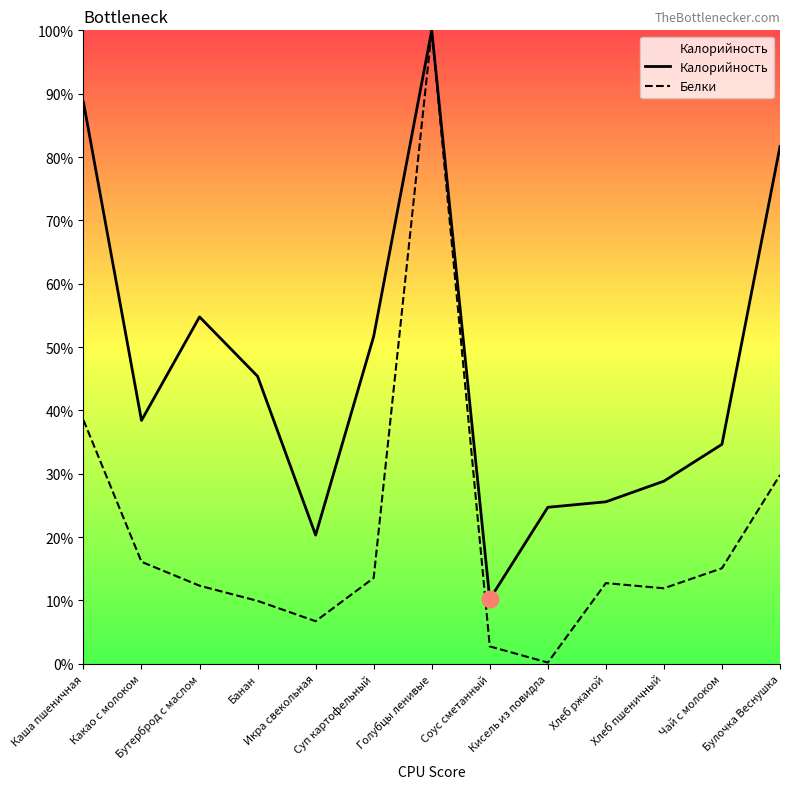

In Калорийность, how many points are higher than both neighbors (excluding endpoints)?

2